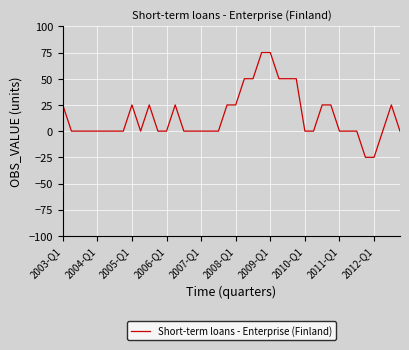

What is the minimum value shown in the chart?

-25